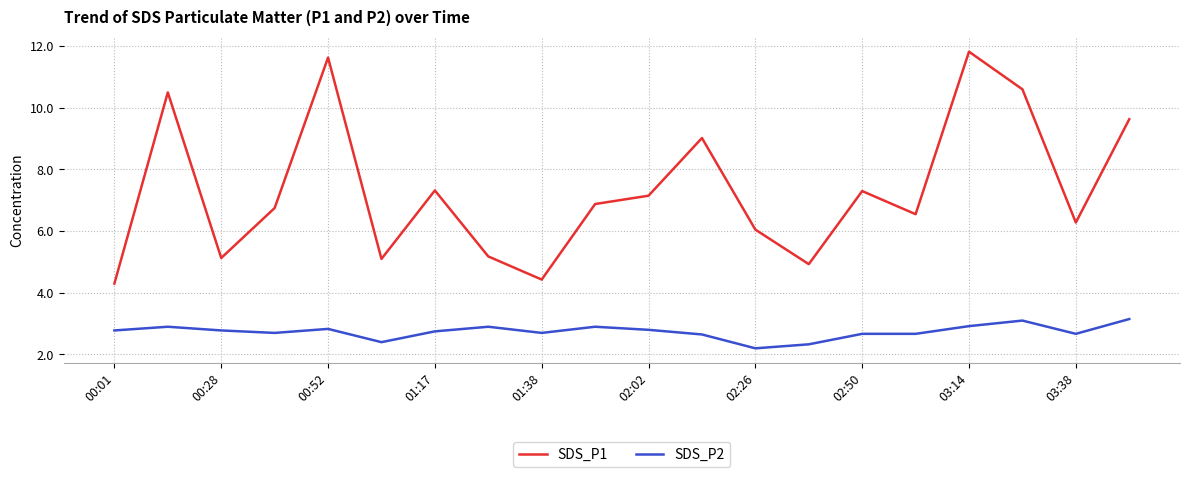

Which series has the largest total across all categories?

SDS_P1